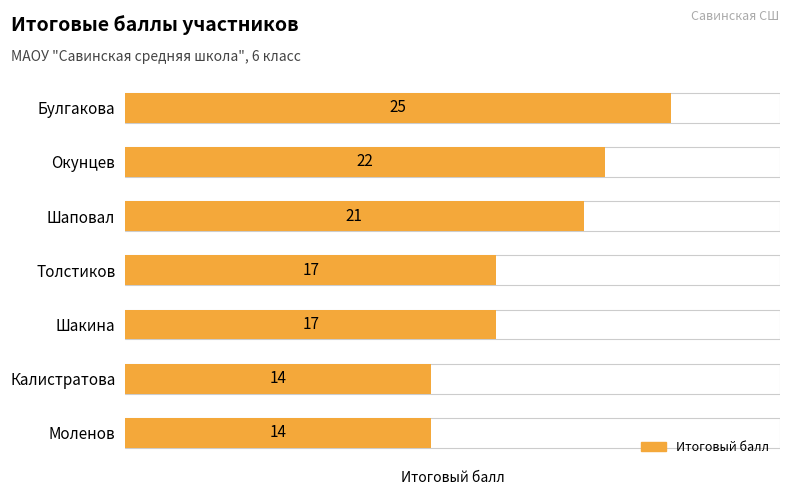

What is the difference between the maximum and minimum values?

11